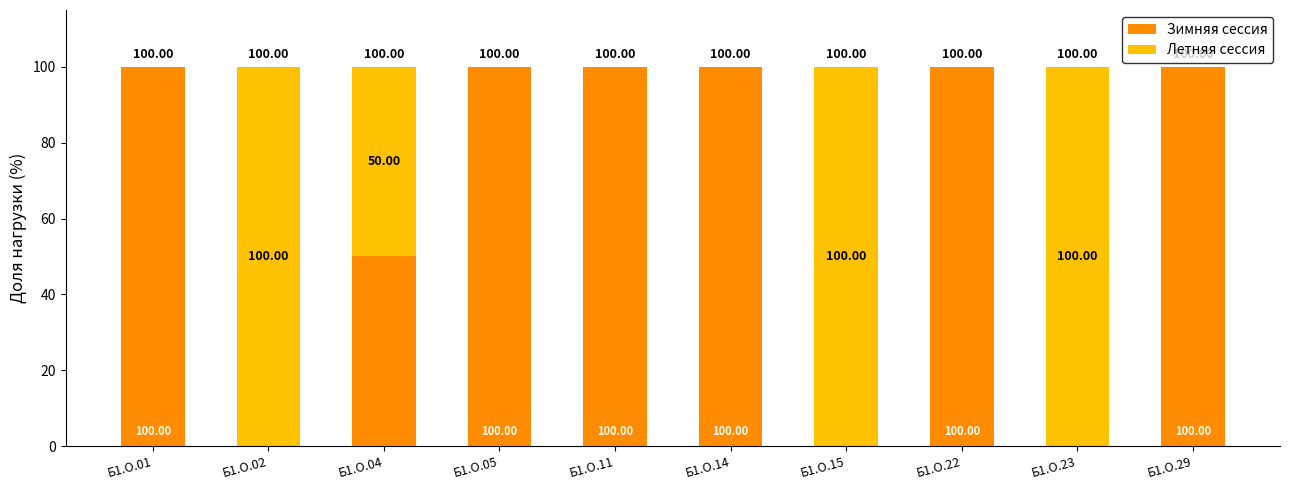

What is the sum of the Зимняя сессия values at Б1.О.05 and Б1.О.14?

200